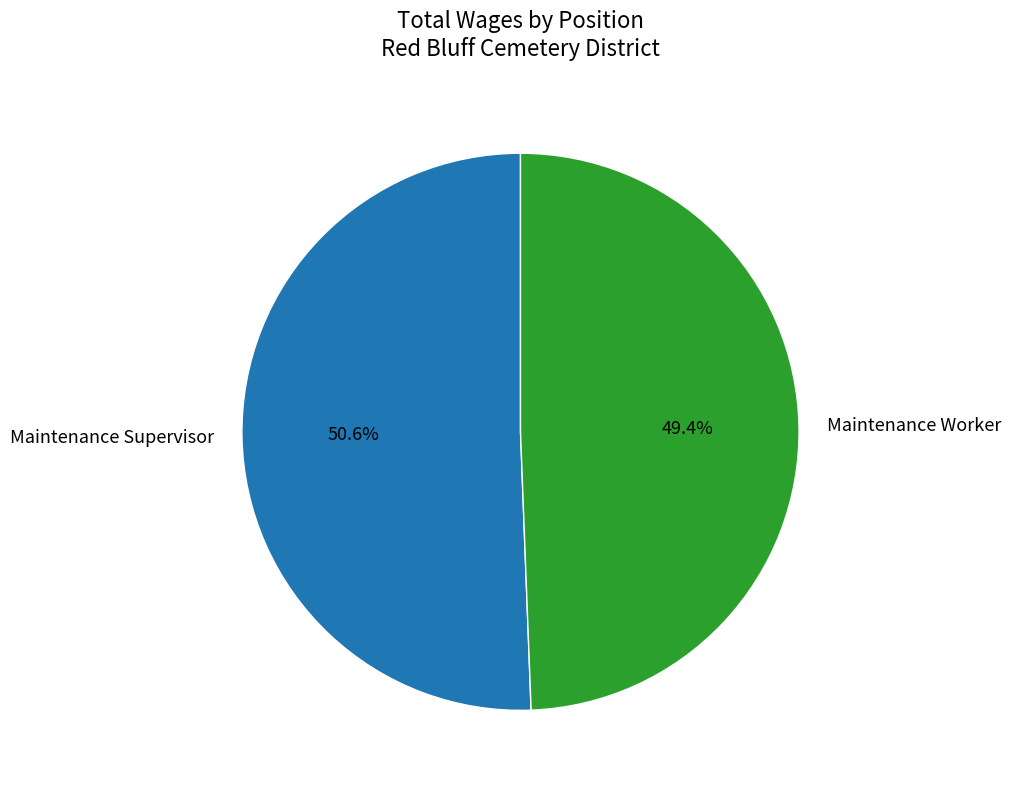

The Maintenance Worker slice represents 39% of the pie. True or false?

False